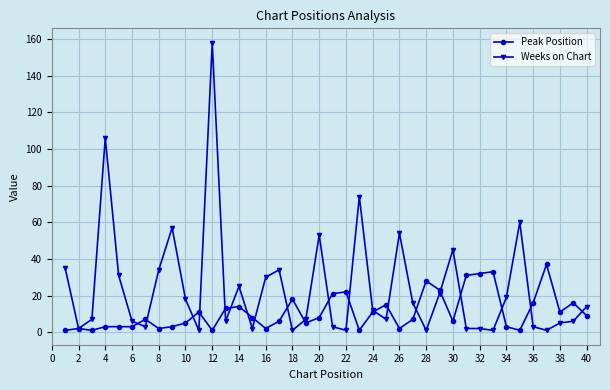

Reading left to right, transcribe all the data shown in this chart.

Peak Position: 1	2	1	3	3	3	7	2	3	5	11	1	13	14	8	2	6	18	5	8	21	22	1	11	15	2	7	28	23	6	31	32	33	3	1	16	37	11	16	9
Weeks on Chart: 35	2	7	106	31	6	3	34	57	18	1	158	6	25	2	30	34	1	7	53	3	1	74	12	7	54	16	1	21	45	2	2	1	19	60	3	1	5	6	14